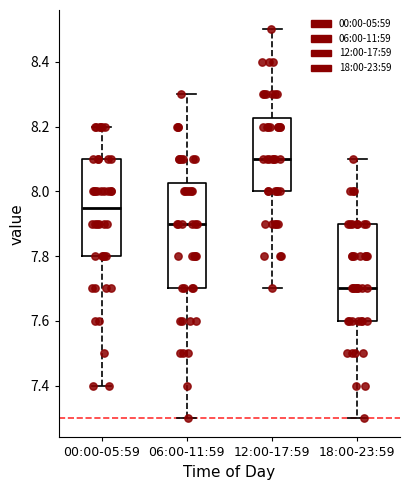

Where does the median line of the box for 06:00-11:59 sit on the y-axis? The values are not printed on the chart, so give them approximately, as read against the axis.

7.90